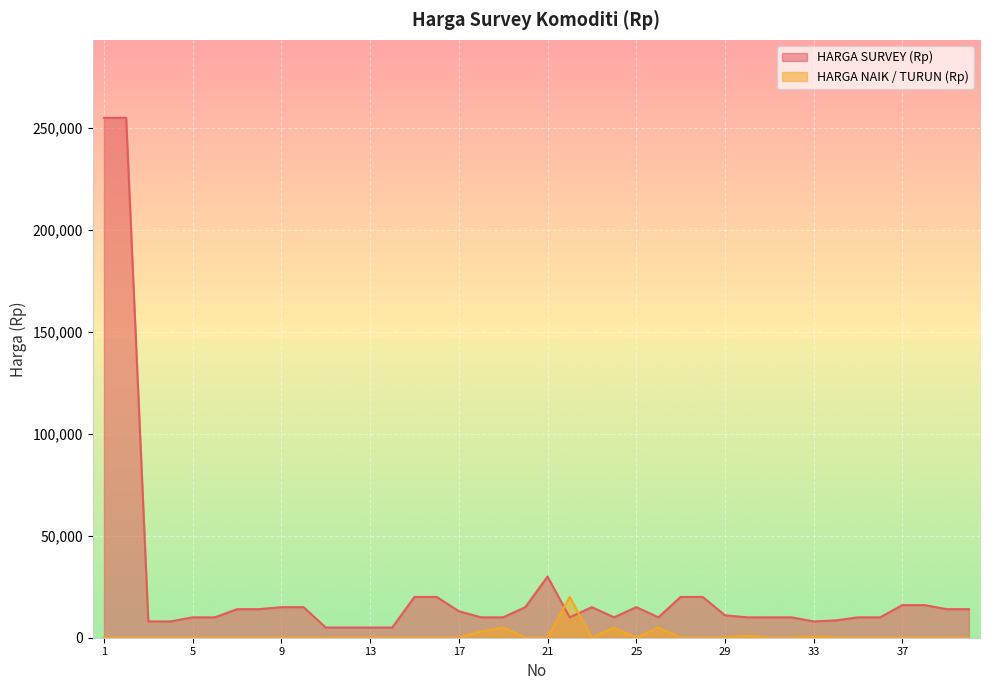

Between 15 and 19, which series saw the biggest shift?

HARGA SURVEY (Rp)